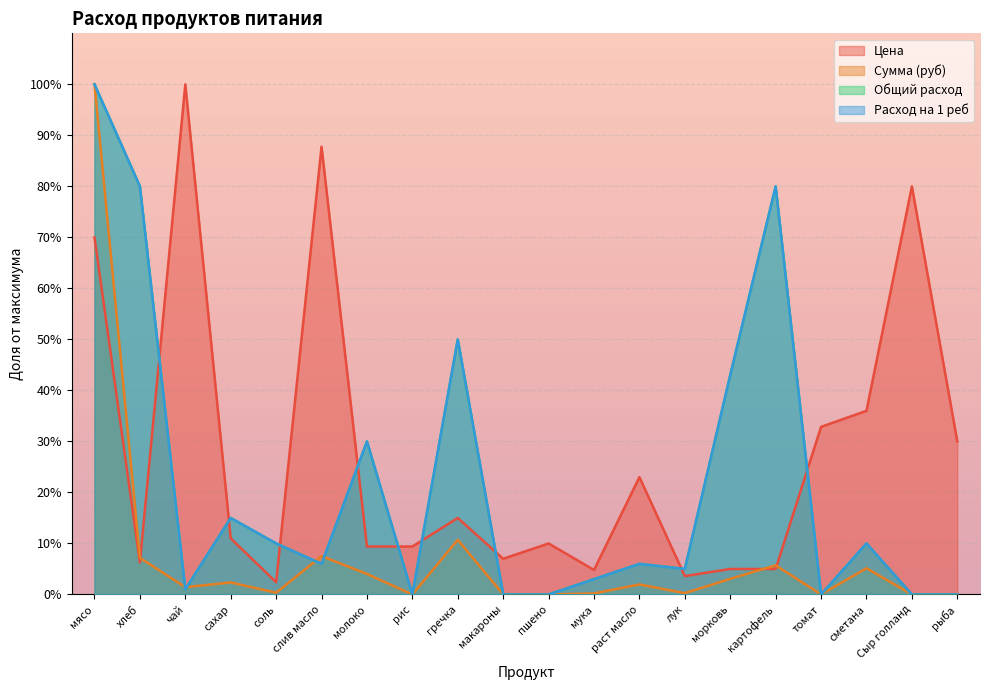

List the series in order of their peak value, highest first.

Цена, Сумма (руб), Общий расход, Расход на 1 реб